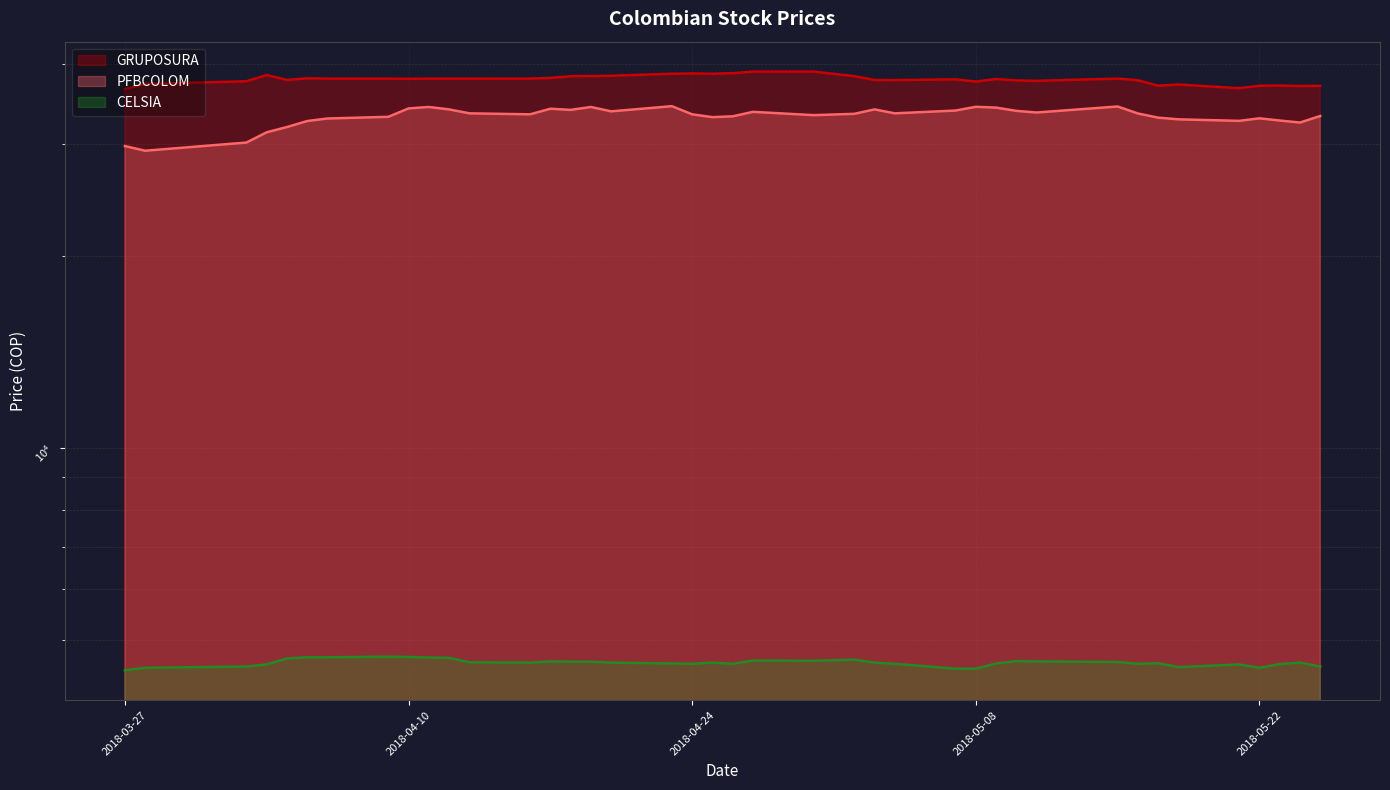

In PFBCOLOM, how many points are lower than both neighbors (excluding endpoints)?

10